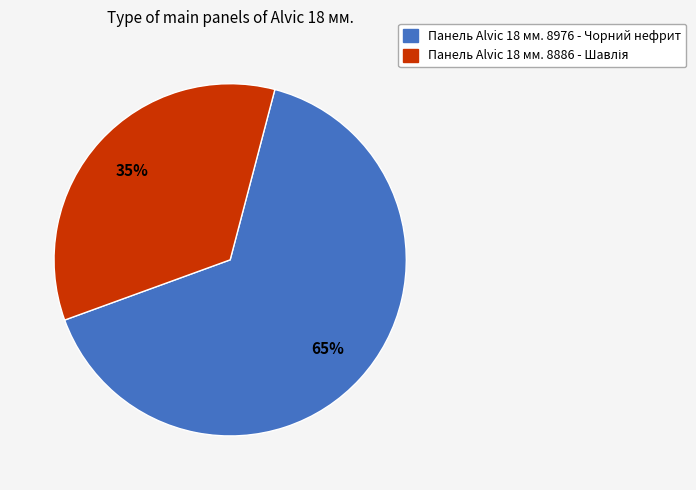

Does any single category account for the majority?

Yes